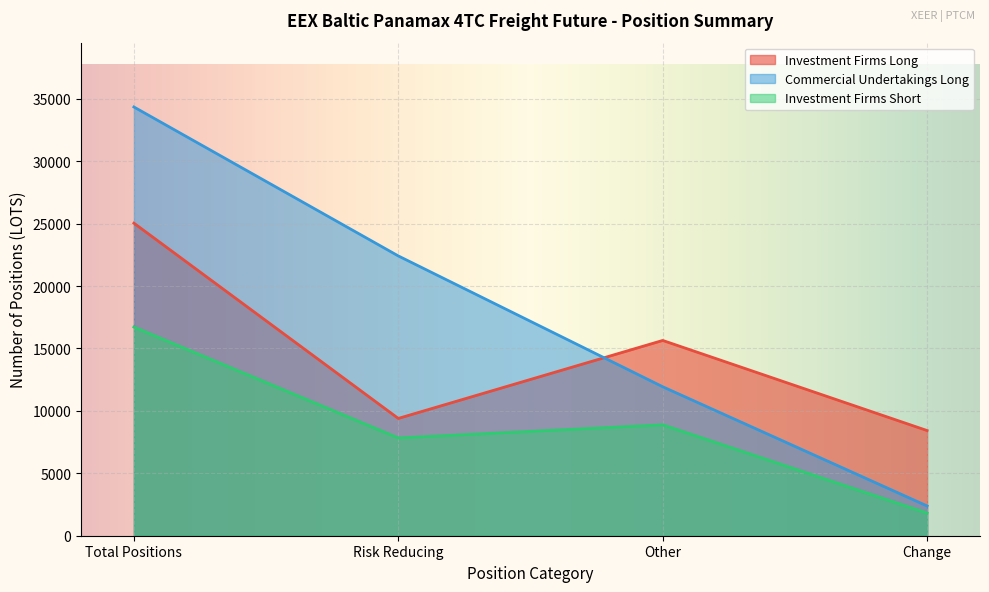

True or false: Investment Firms Long and Investment Firms Short cross at least once.

False